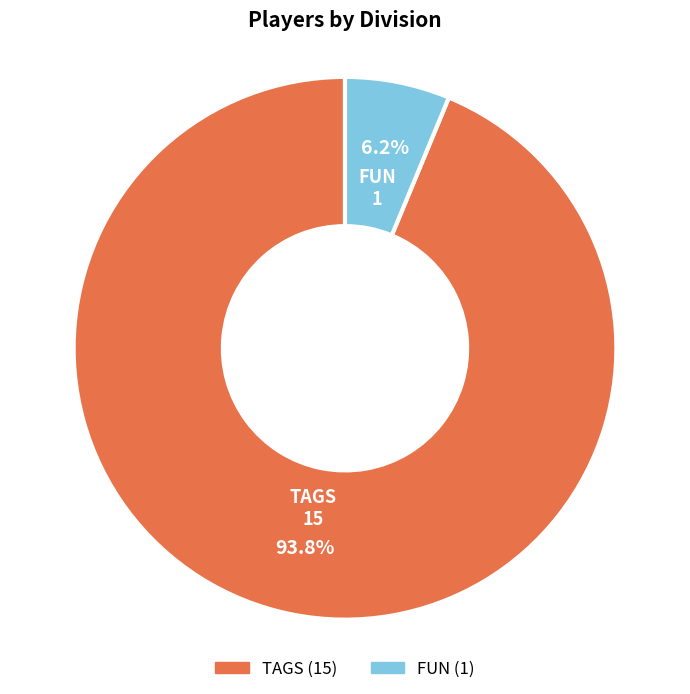

True or false: TAGS accounts for 94% of the total.

True